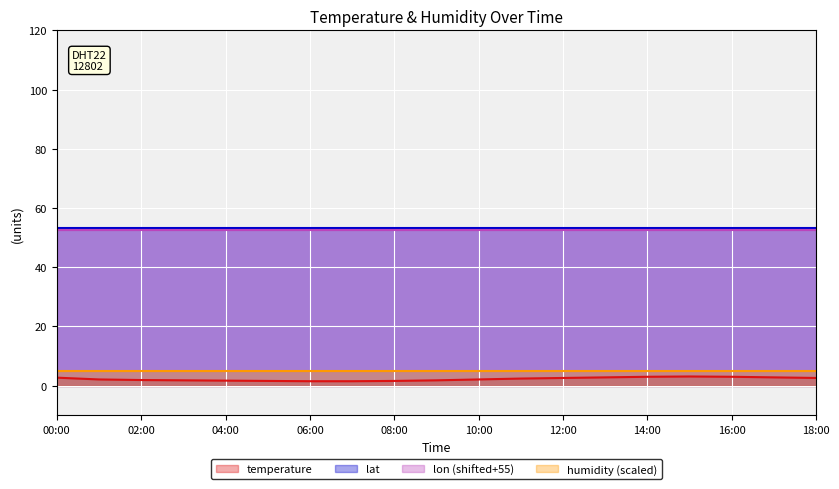

How many lines are shown in the chart?

4